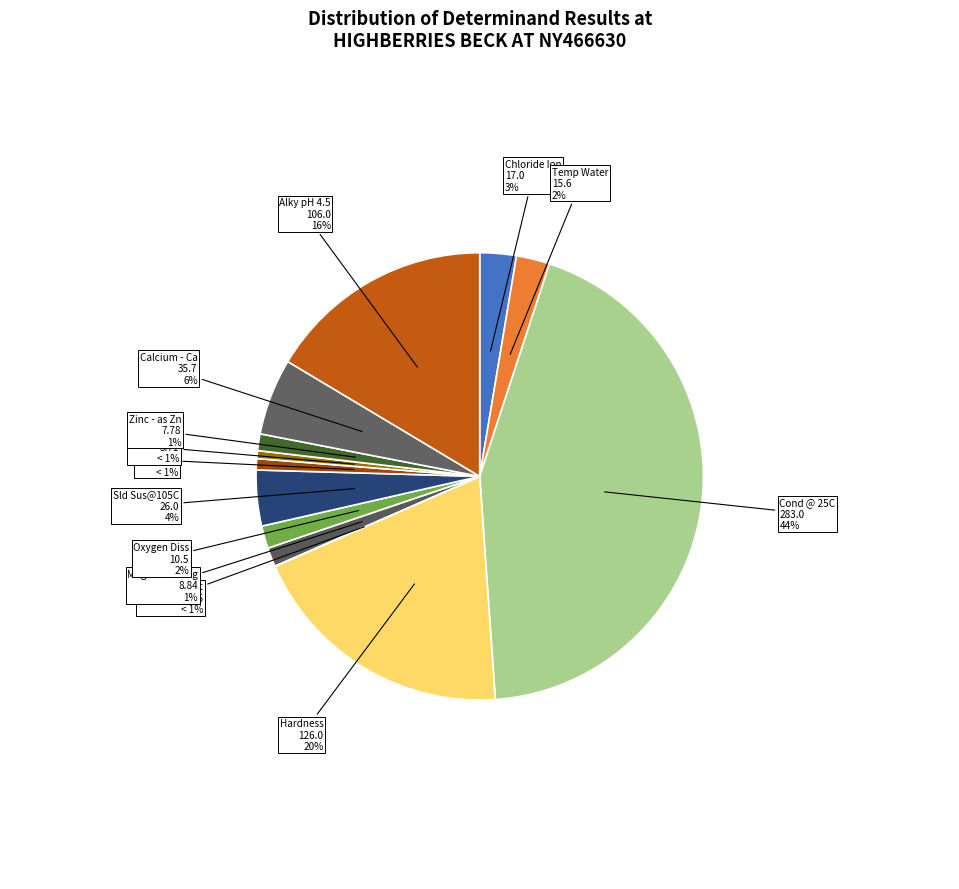

Which slice is the largest?

Cond @ 25C